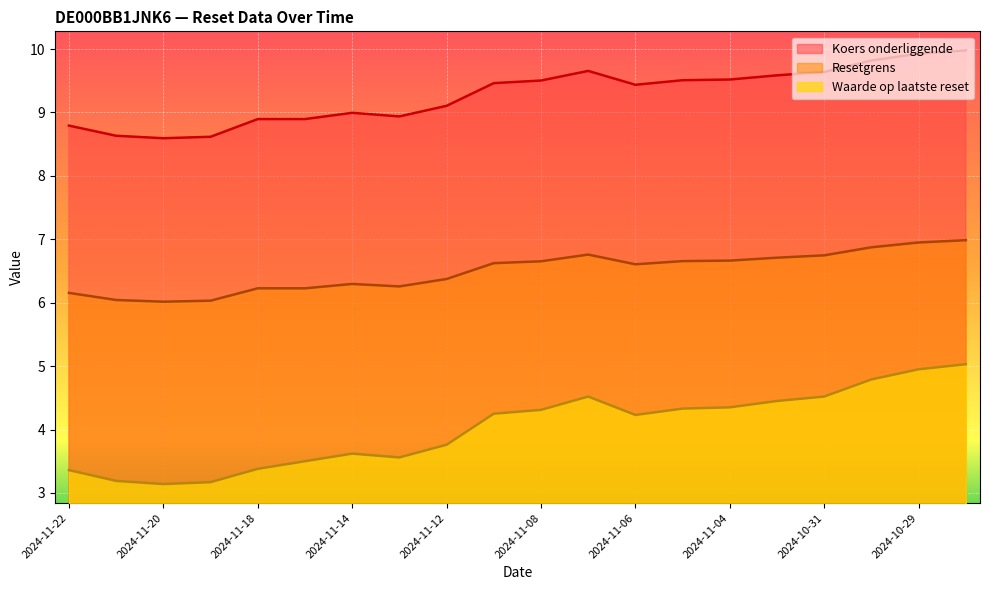

Is it true that Koers onderliggende equals 8.6 at 2024-11-20?

True